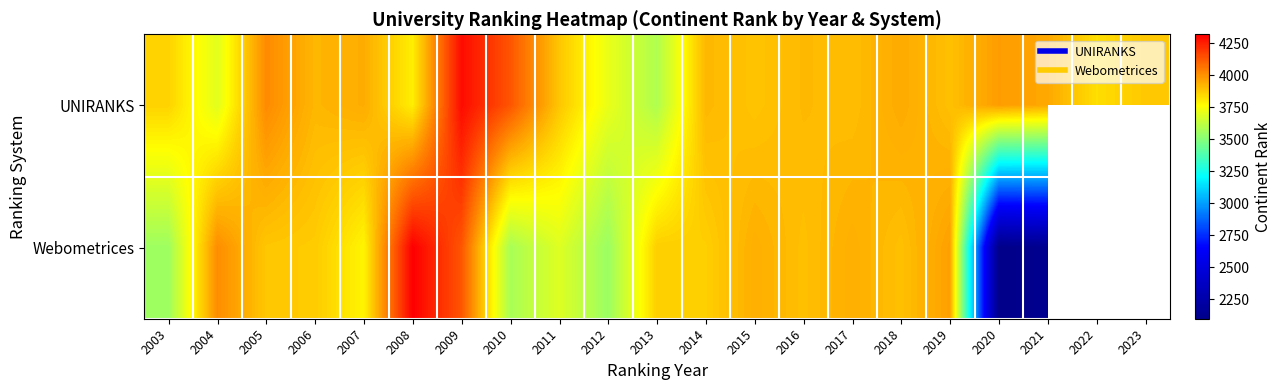

At which label does UNIRANKS reach its minimum?

2013